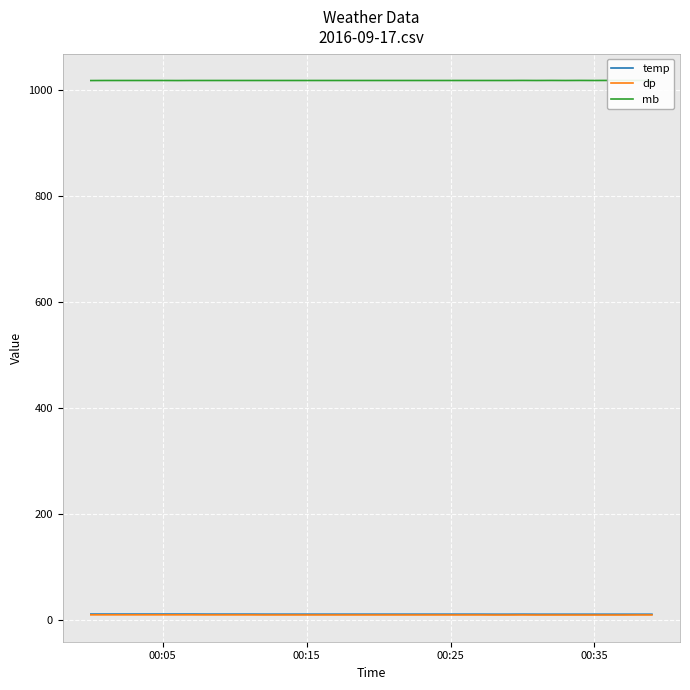

True or false: temp and mb cross at least once.

False